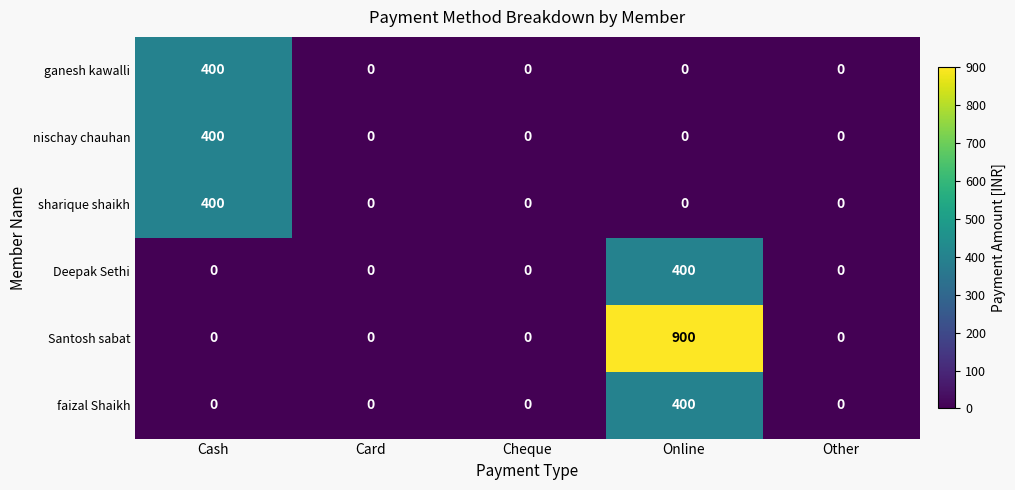

What is the average value of the nischay chauhan series?

80